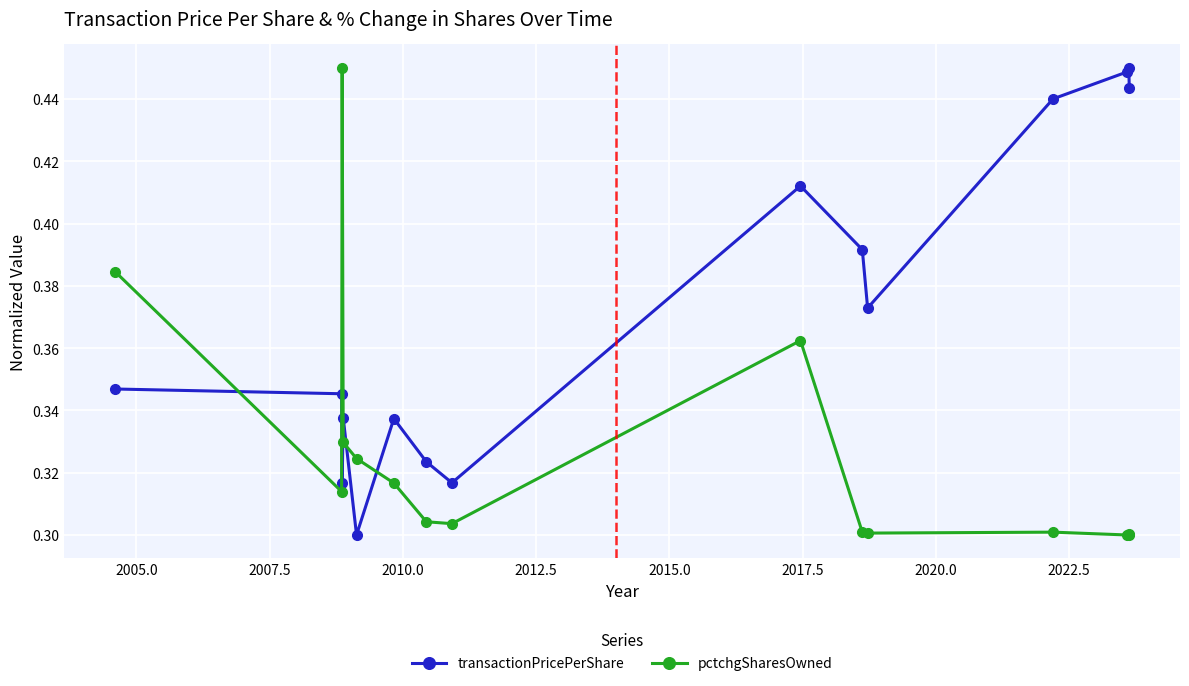

What is the sum of all transactionPricePerShare values?

5.6